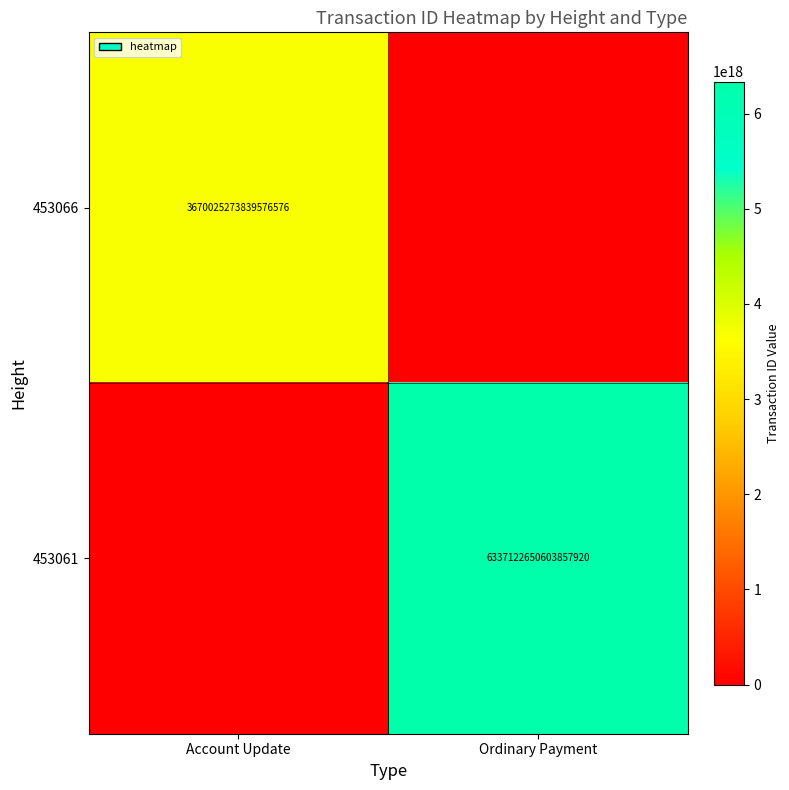

What is the spread (max minus min) of values at Account Update?

3670025273839576576